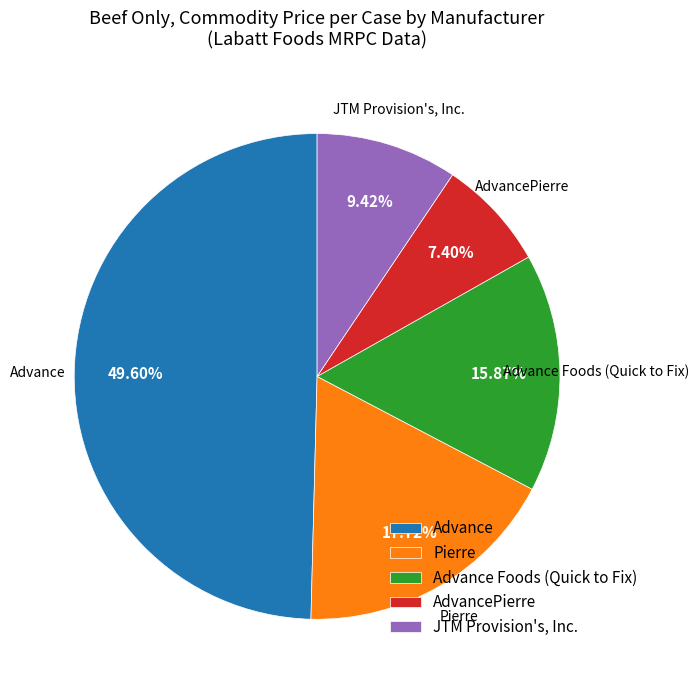

What percentage is the AdvancePierre slice, to the nearest percent?

7%